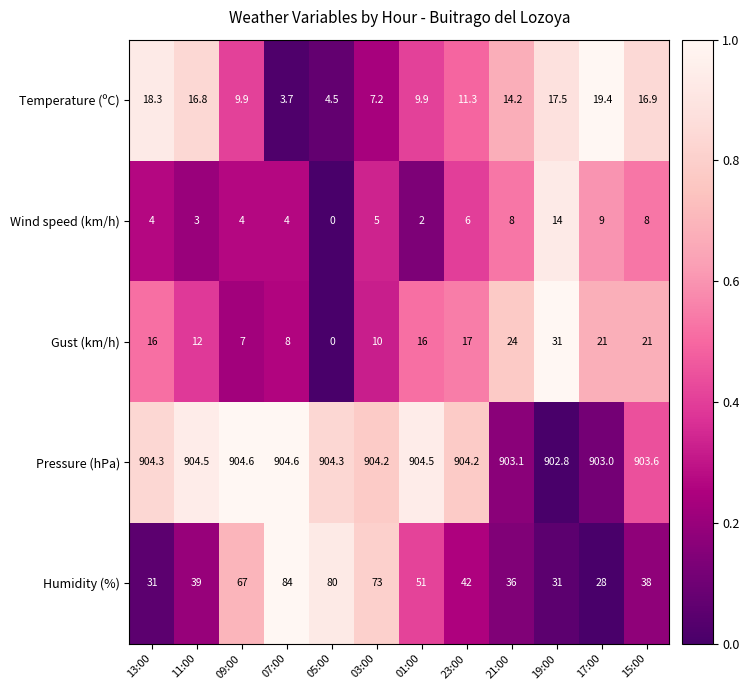

Between 07:00 and 03:00, which series saw the biggest shift?

Humidity (%)